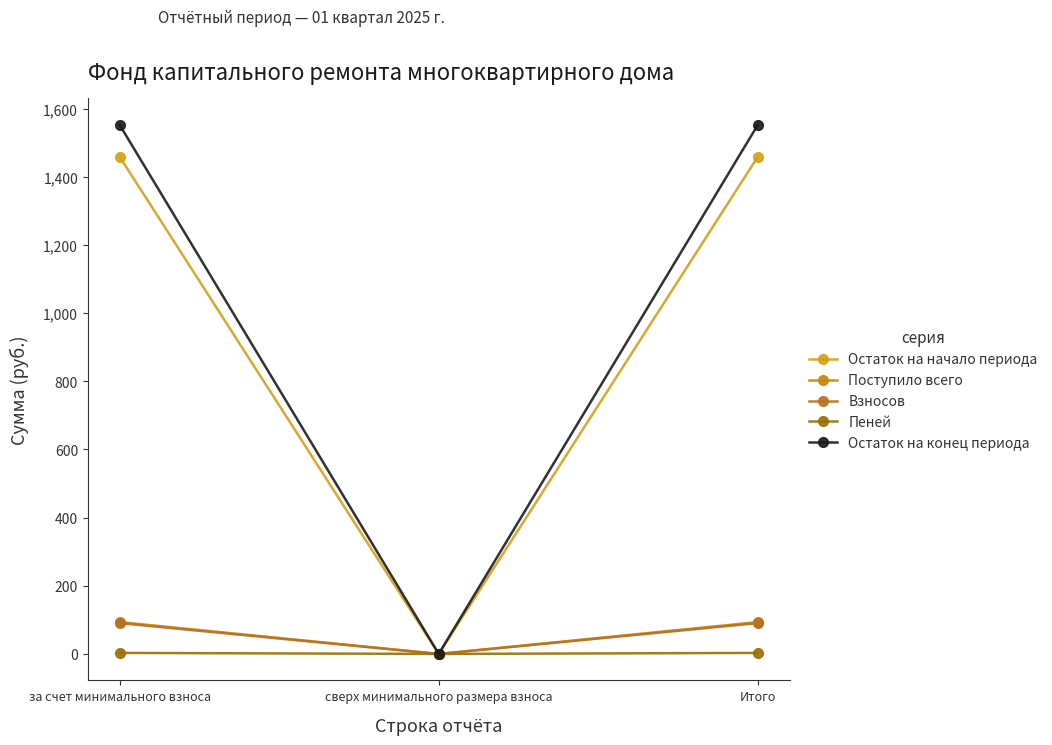

What is the sum of all Остаток на начало периода values?

2918.2